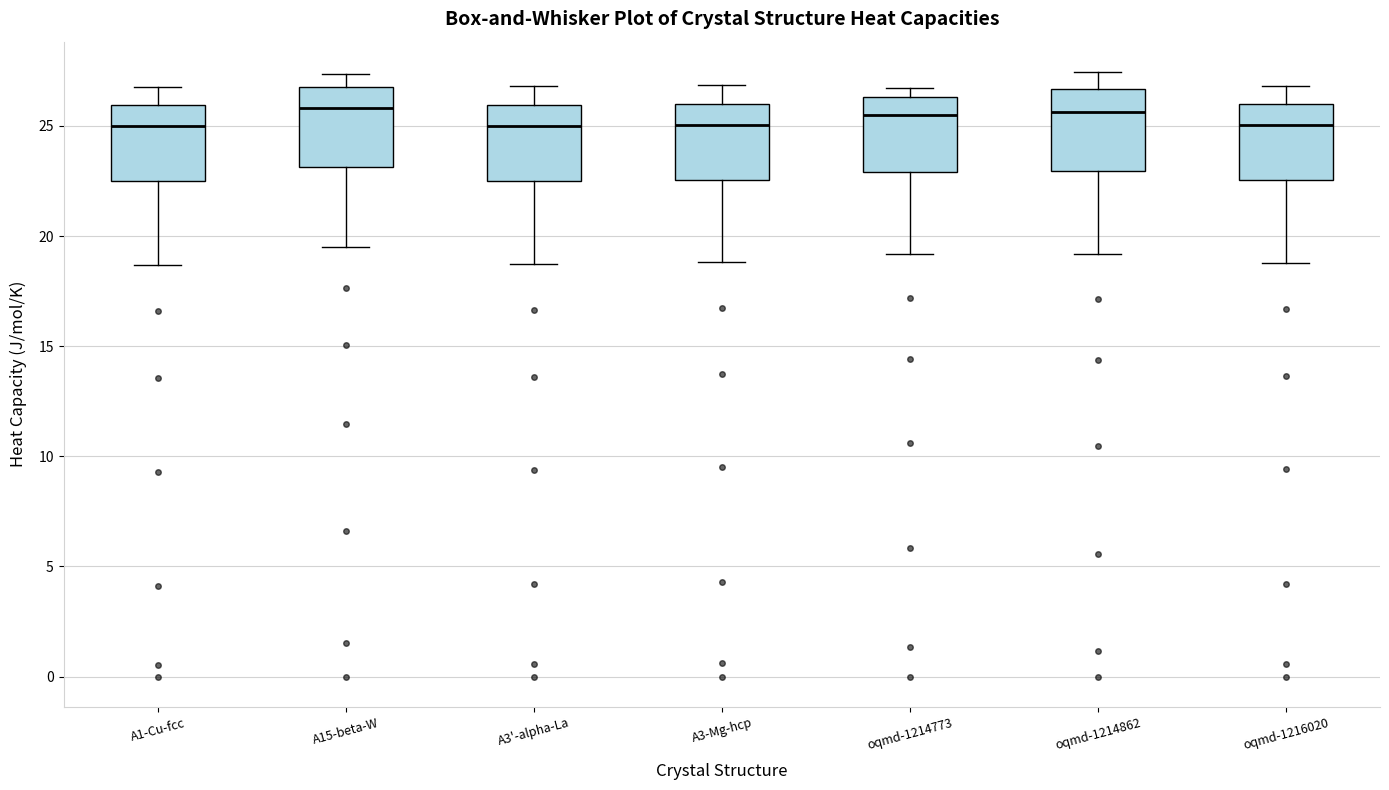

Reading left to right, transcribe this box plot: for each box, give where its median line is, the range the box spans, and where its two whiskers end, as read against the y-axis. The values are not printed on the chart, so give them approximately, as read against the axis.

A1-Cu-fcc: median 25.0, box 22.5 to 26.0, whiskers 18.5 to 27.0
A15-beta-W: median 26.0, box 23.0 to 27.0, whiskers 19.5 to 27.5
A3'-alpha-La: median 25.0, box 22.5 to 26.0, whiskers 18.5 to 27.0
A3-Mg-hcp: median 25.0, box 22.5 to 26.0, whiskers 19.0 to 27.0
oqmd-1214773: median 25.5, box 23.0 to 26.5, whiskers 19.0 to 26.5 (just above the box's upper edge)
oqmd-1214862: median 25.5, box 23.0 to 26.5, whiskers 19.0 to 27.5
oqmd-1216020: median 25.0, box 22.5 to 26.0, whiskers 19.0 to 27.0